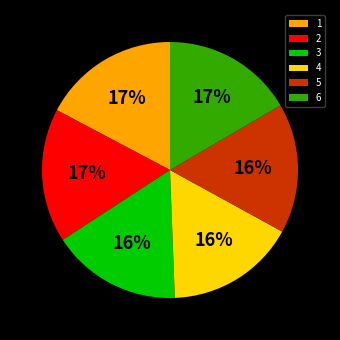

To the nearest percent, what percentage of the pie is 3?

16%